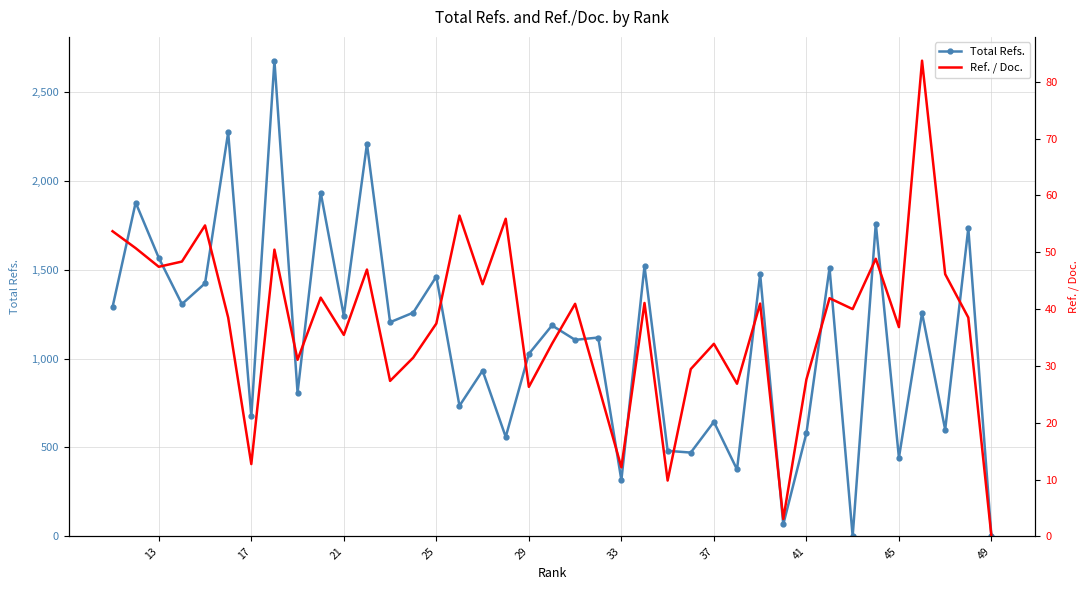

List the series in order of their peak value, lowest first.

Ref. / Doc., Total Refs.